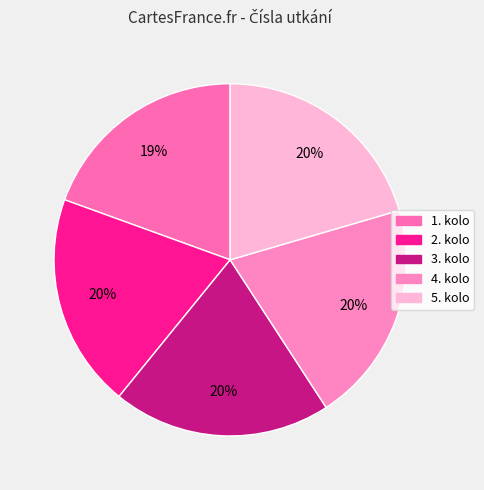

What is the ratio of the value at 3. kolo to the value at 1. kolo?

1.0